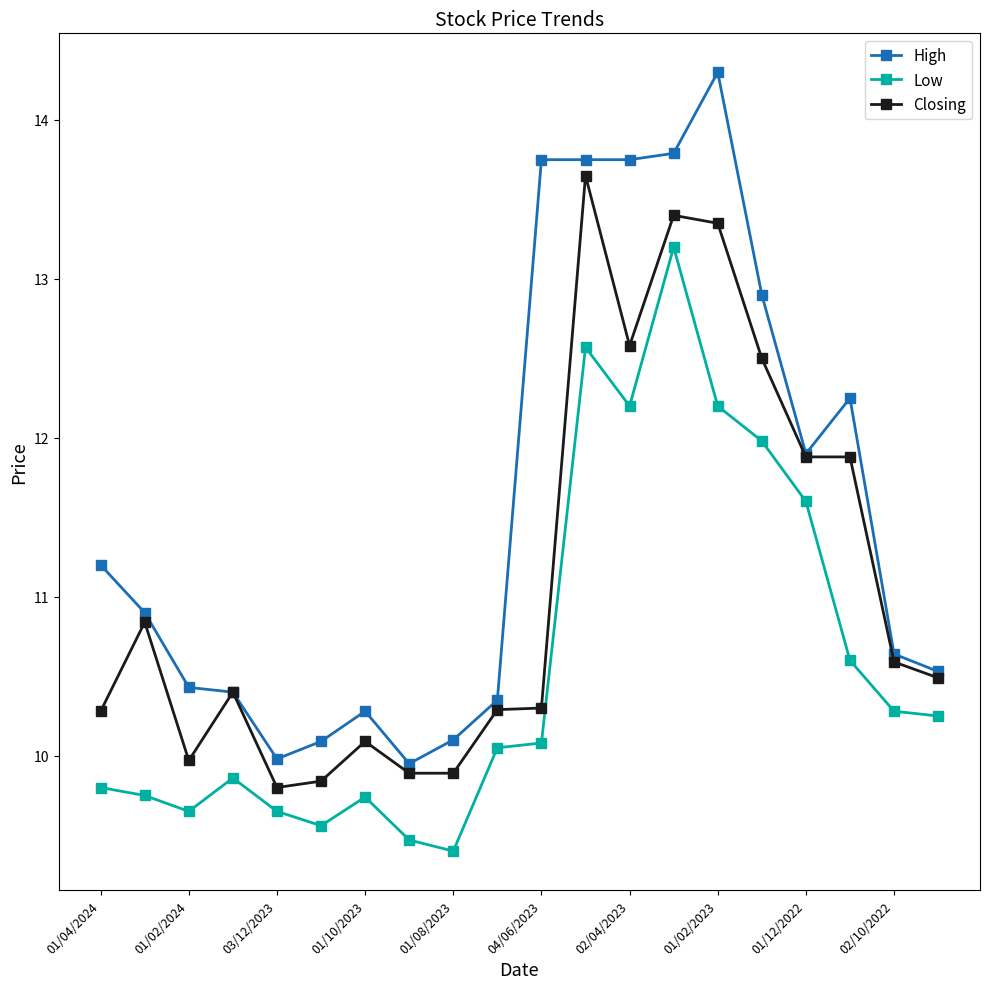

How many data points in Closing are less than 10?

5